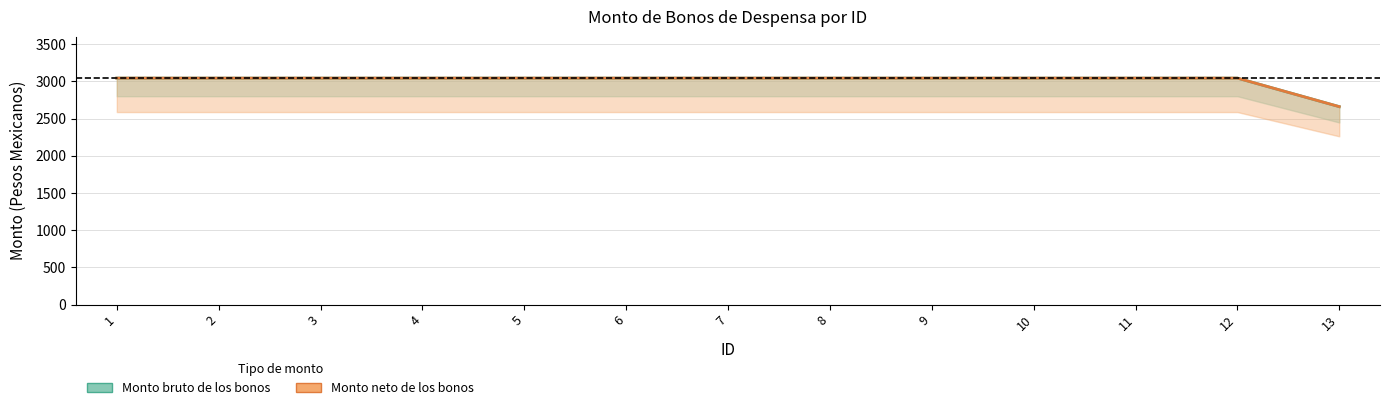

How many data points in Monto bruto de los bonos are less than 3045?

1